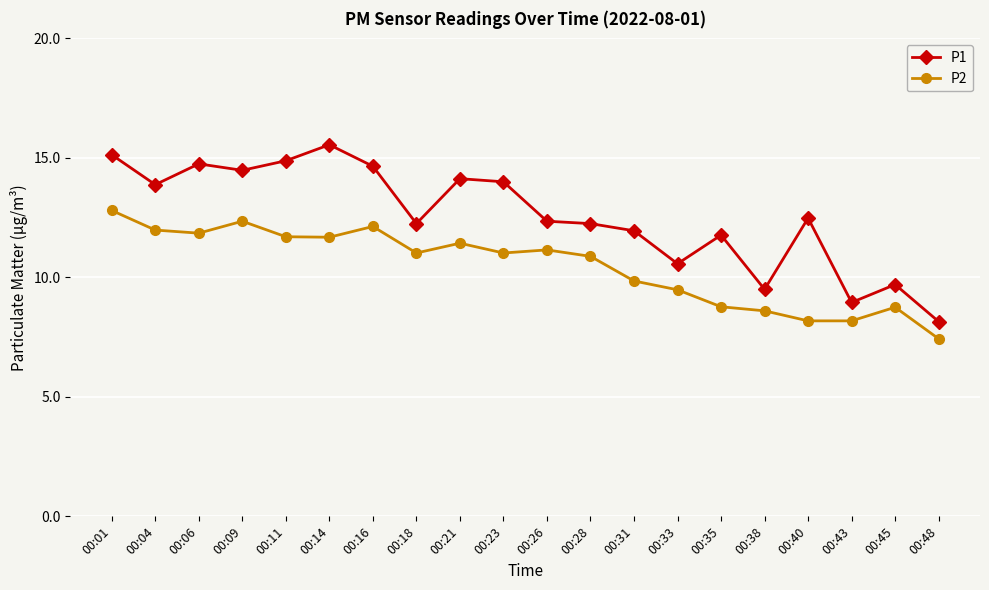

List the series in order of their overall mean, lowest first.

P2, P1